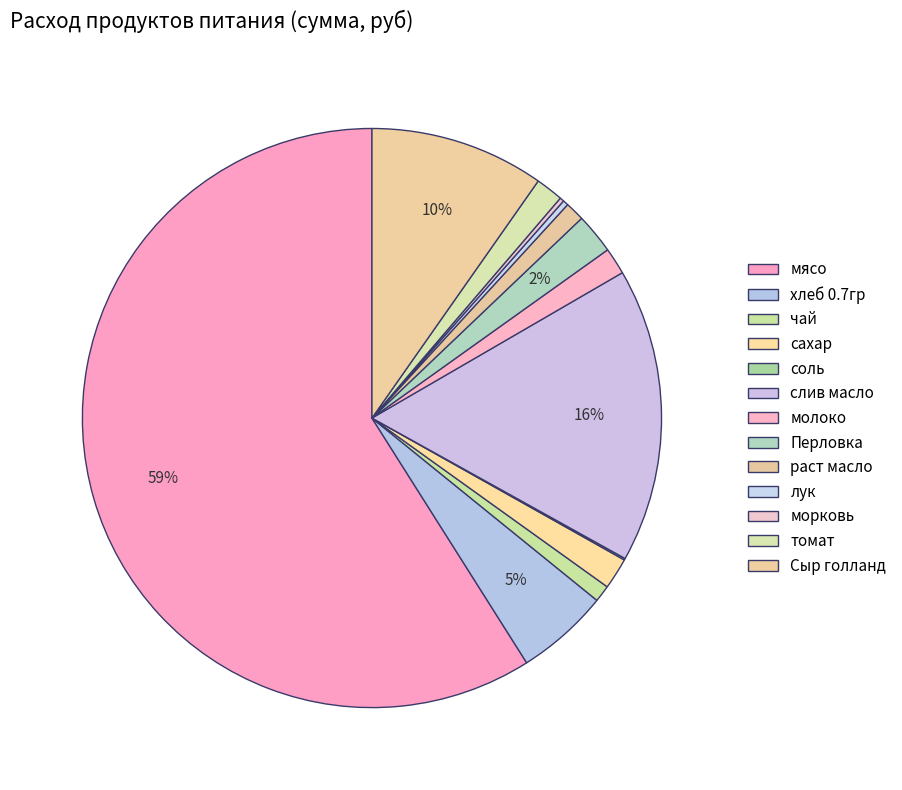

To the nearest percent, what portion does раст масло represent?

1%